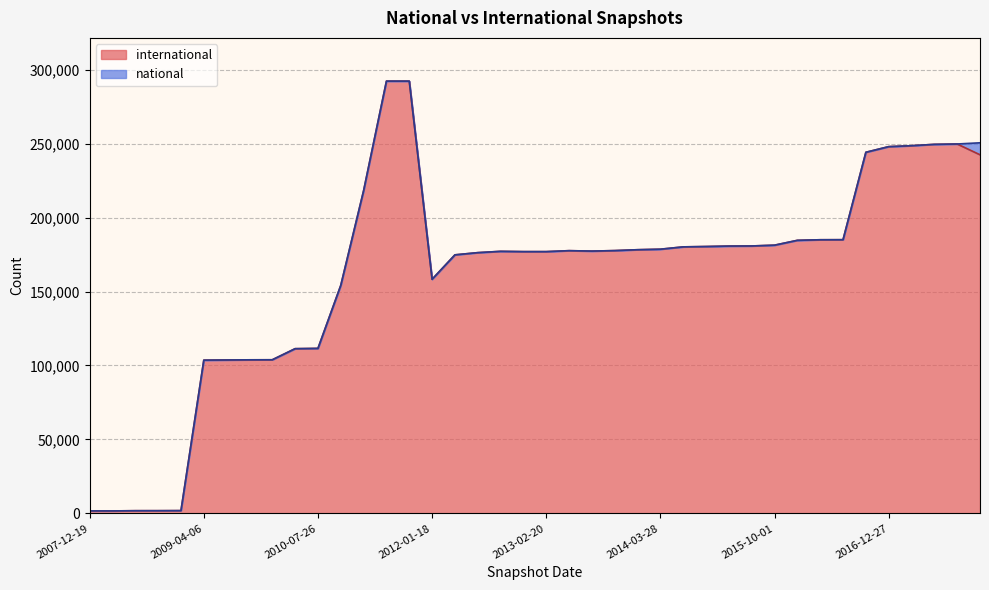

Does the chart display data point markers on the line(s)?

No